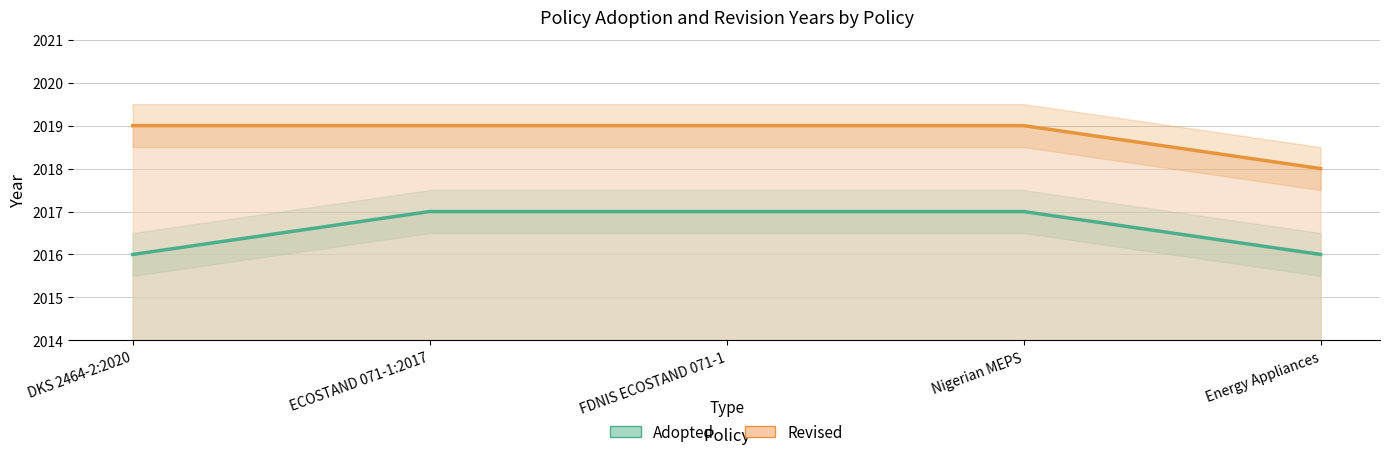

What is the smallest value displayed?

2016